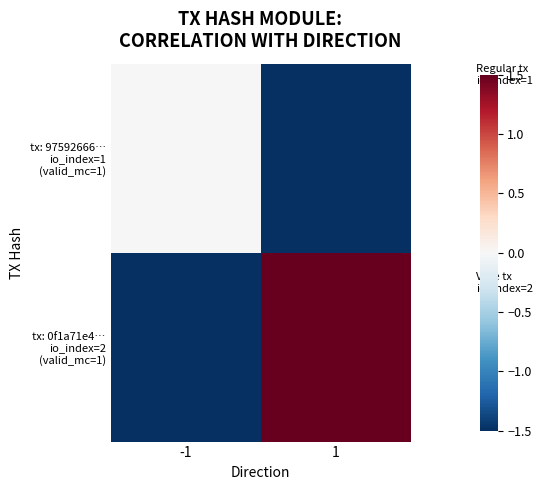

Rank the series at 1 from highest to lowest value.

tx: 0f1a71e4… io_index=2 (valid_mc=1), tx: 97592666… io_index=1 (valid_mc=1)